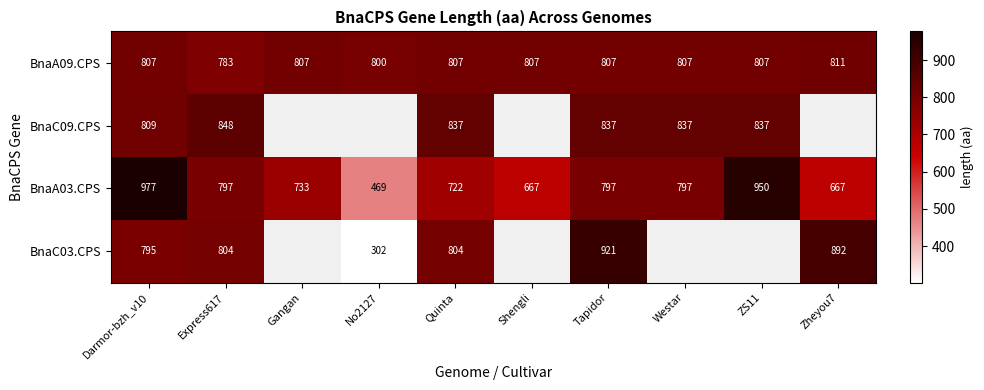

What is the sum of all BnaA03.CPS values?

7576